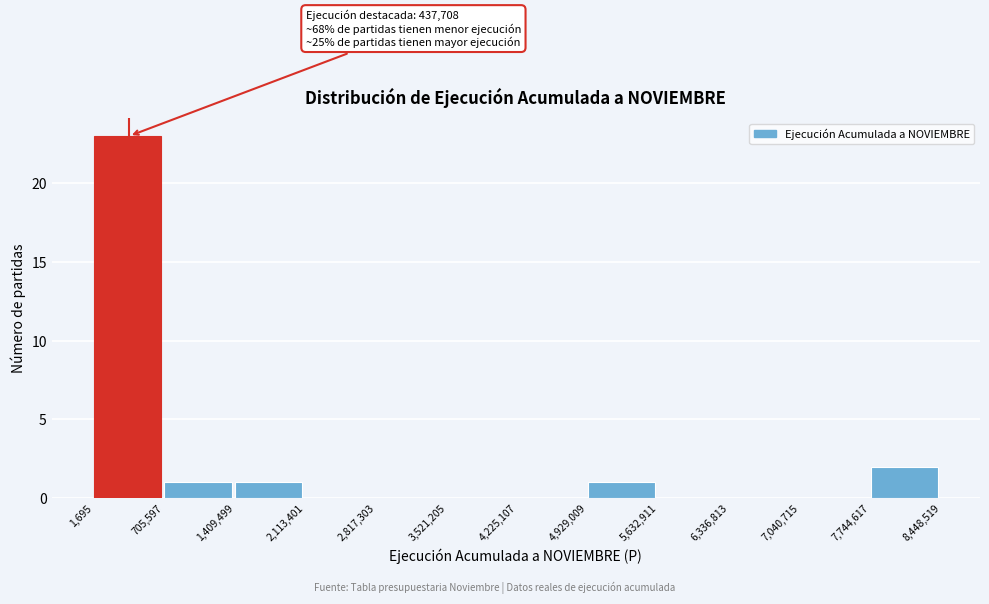

Over which range of the x-axis is the bar tallest?

1,695 to 705,597